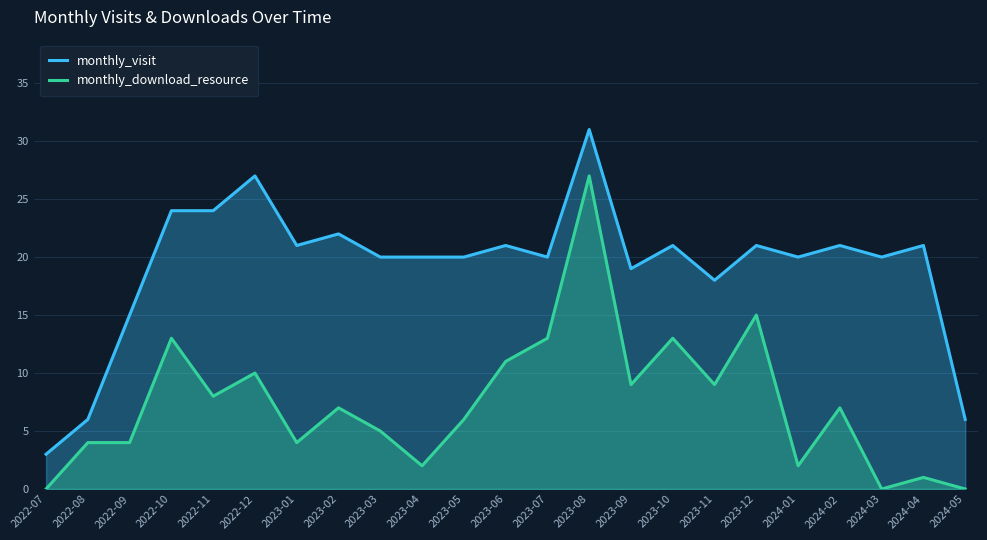

Between 2024-04 and 2023-07, which is larger?

2024-04